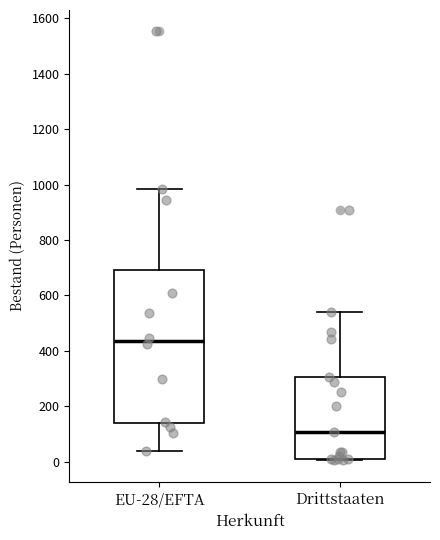

Which box has the lowest median line?

Drittstaaten